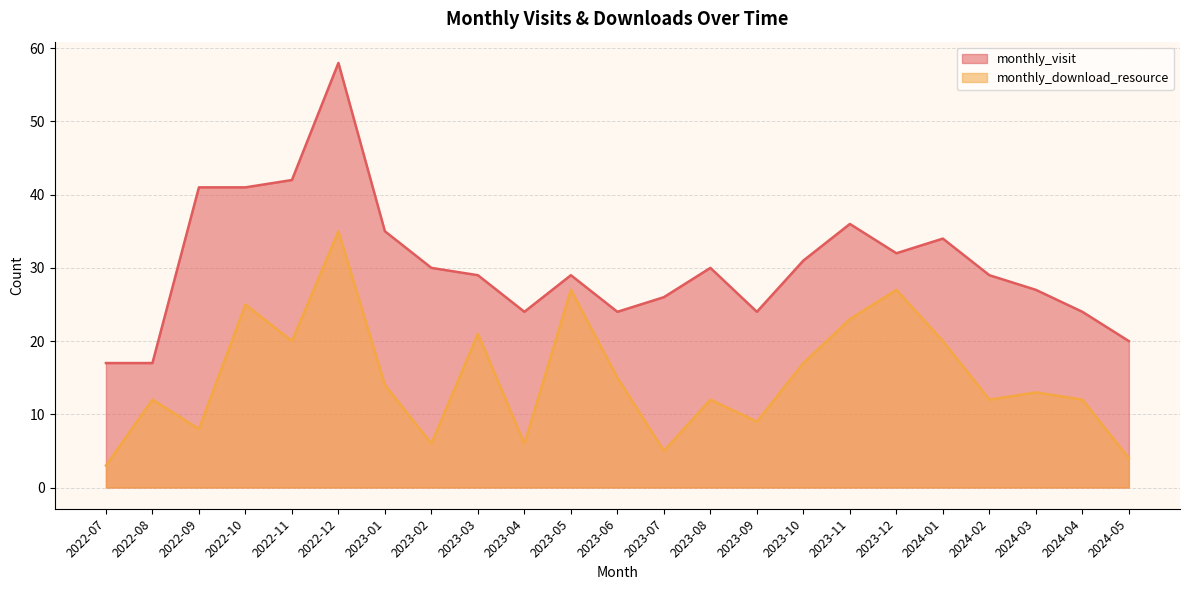

Is it true that monthly_download_resource equals 27 at 2023-05?

True